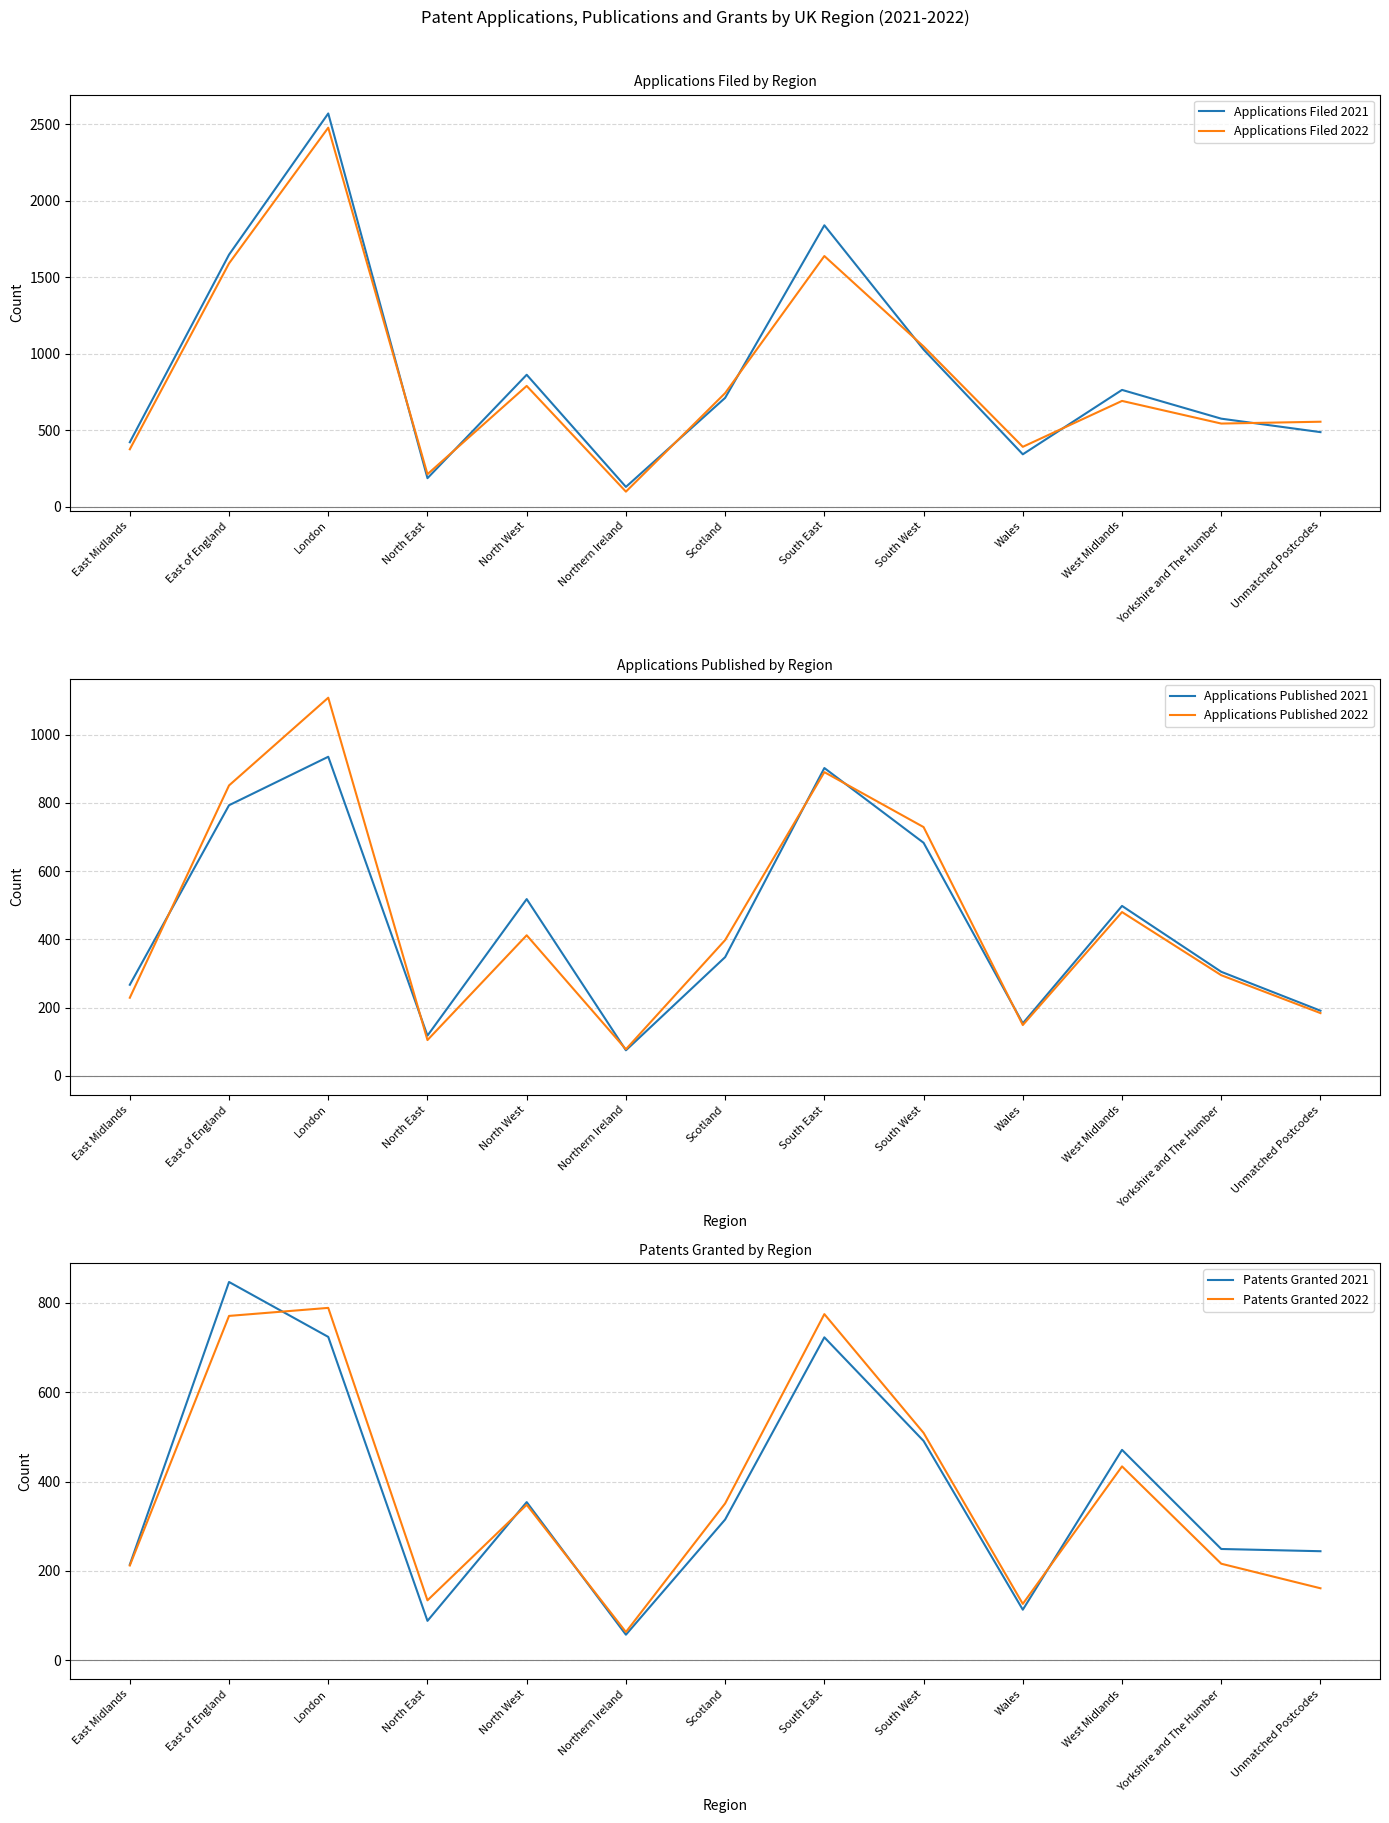

True or false: Applications Filed 2022 and Applications Published 2022 cross at least once.

False